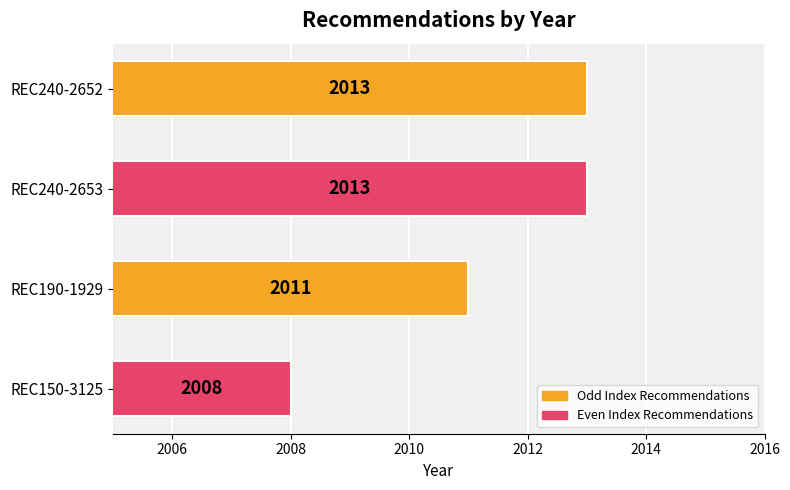

The chart shows a value of 1396 at REC240-2653. True or false?

False